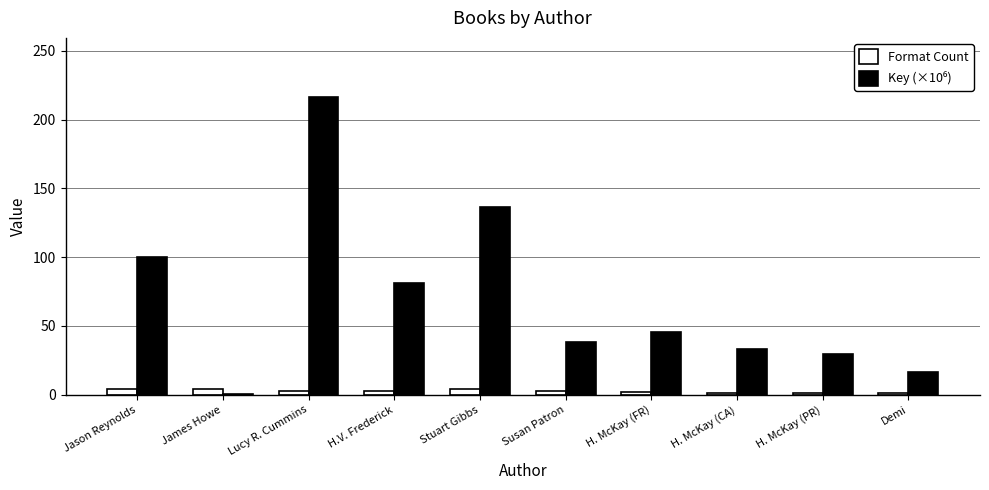

What is the sum of all Format Count values?

26.0